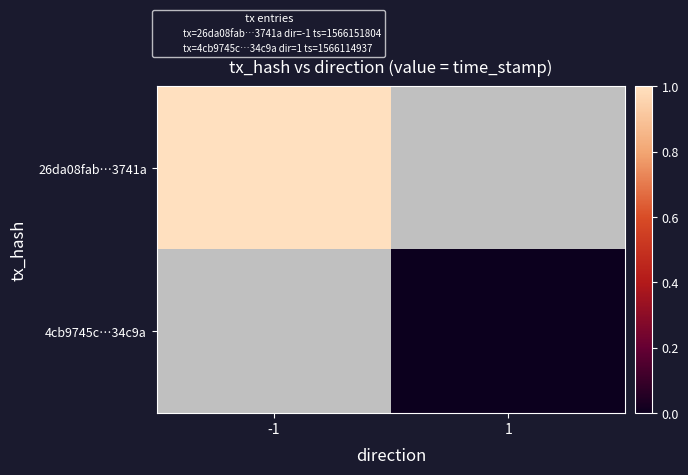

Is the value of 4cb9745c…34c9a at 1 greater than the value of 26da08fab…3741a at -1?

No